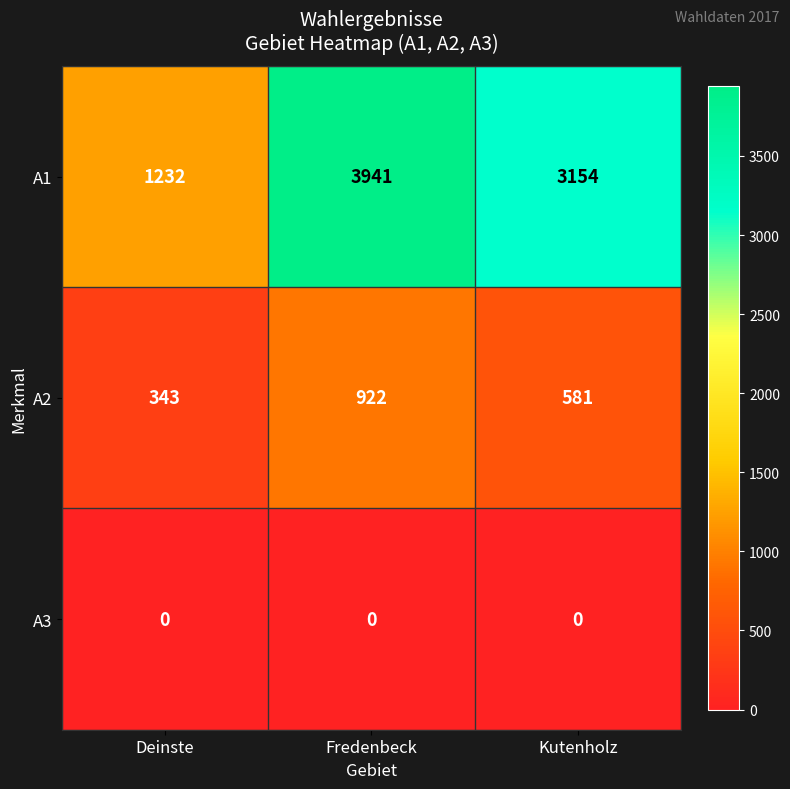

True or false: A1 has a value of 2413 at Fredenbeck.

False